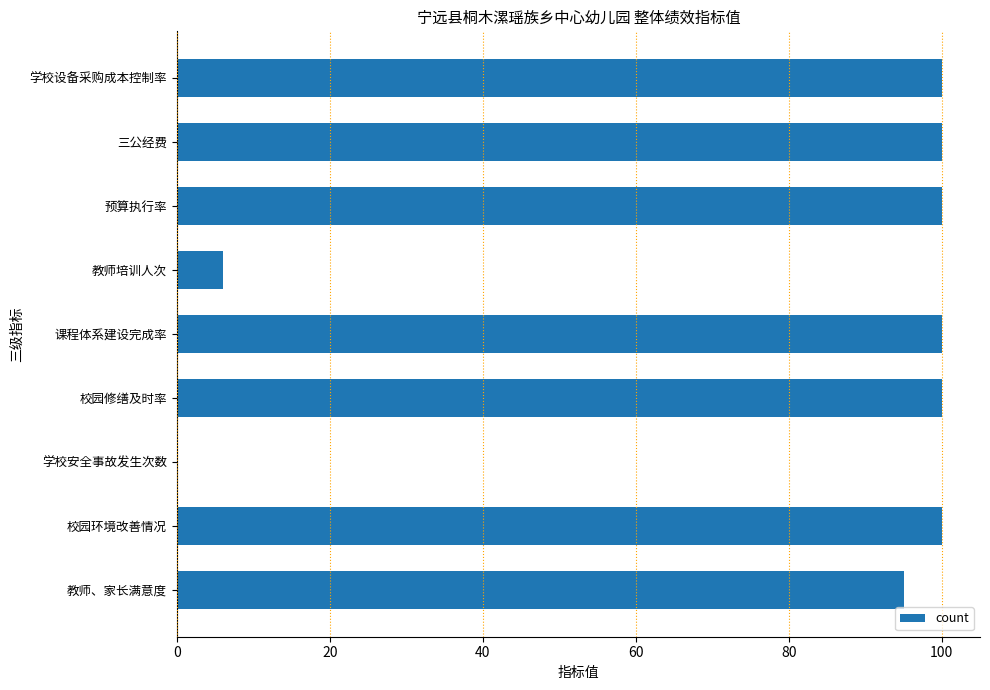

What is the sum of the values at 校园修缮及时率 and 学校安全事故发生次数?

100